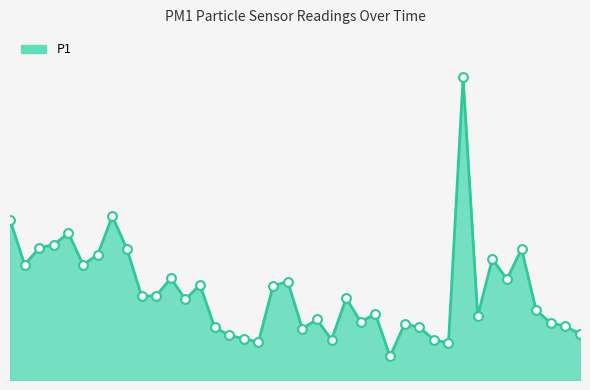

Is this an area chart (filled region under the line)?

Yes